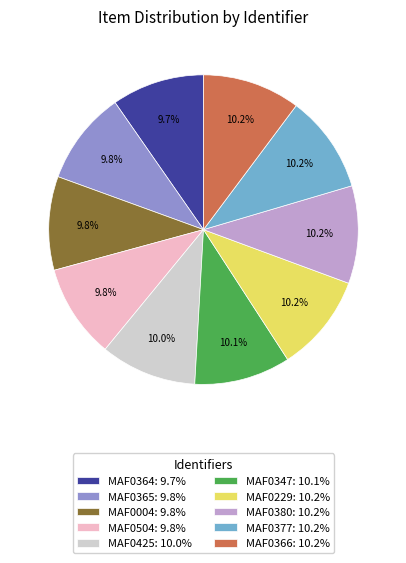

Count the number of slices in the pie.

10